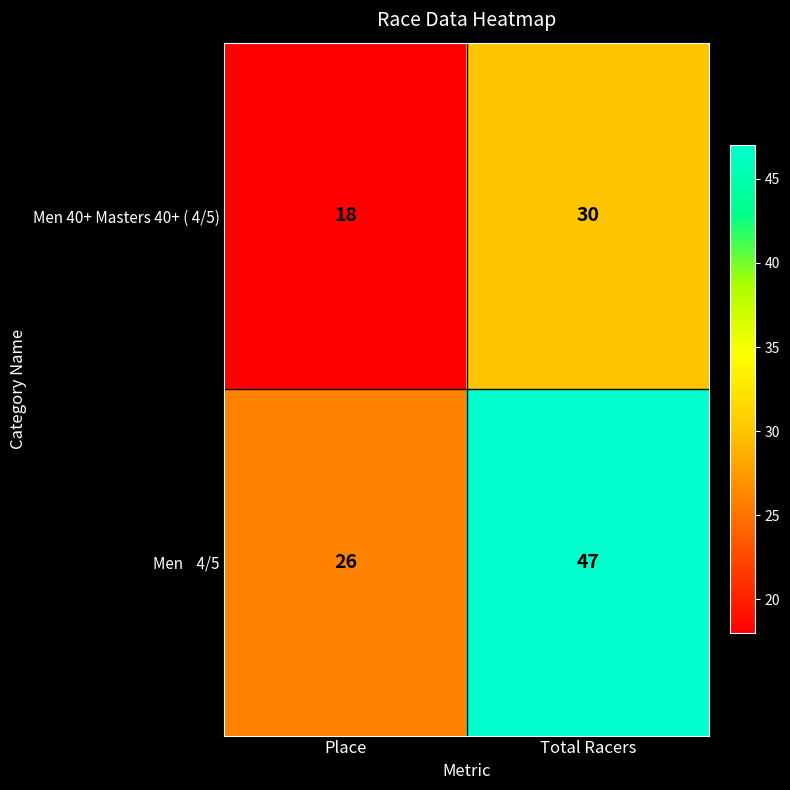

Which category has the highest value across all series?

Total Racers